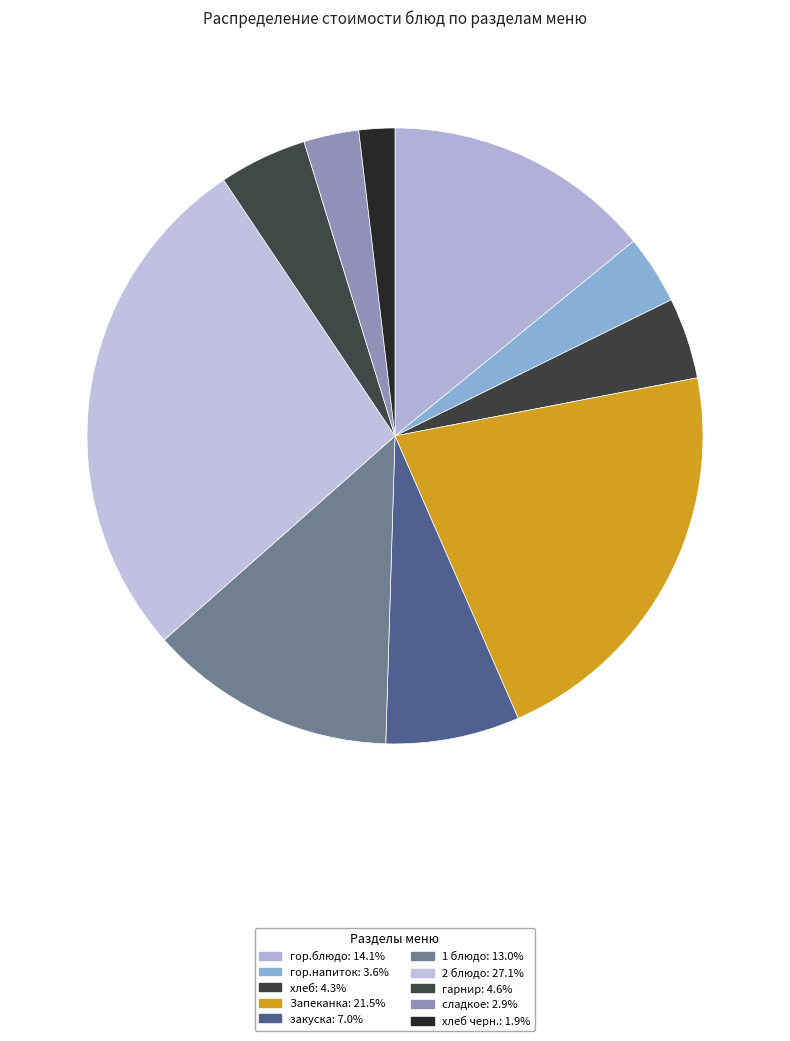

Rank the categories by value from highest to lowest.

2 блюдо, Запеканка, гор.блюдо, 1 блюдо, закуска, гарнир, хлеб, гор.напиток, сладкое, хлеб черн.